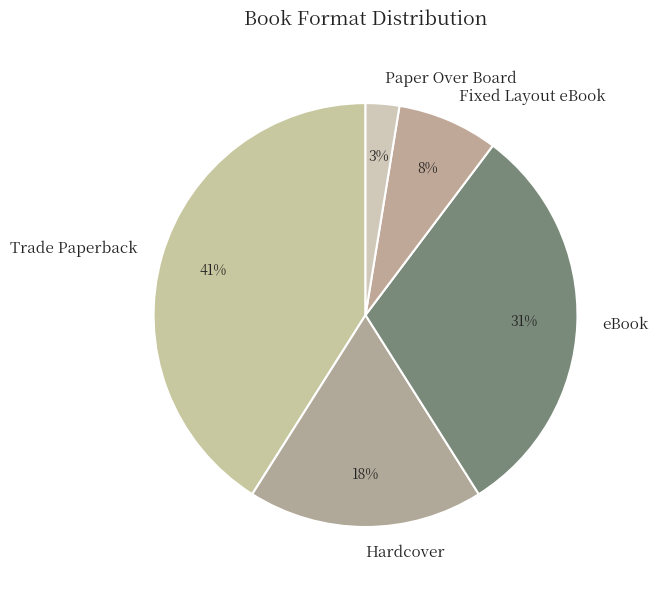

Which slice is the smallest?

Paper Over Board